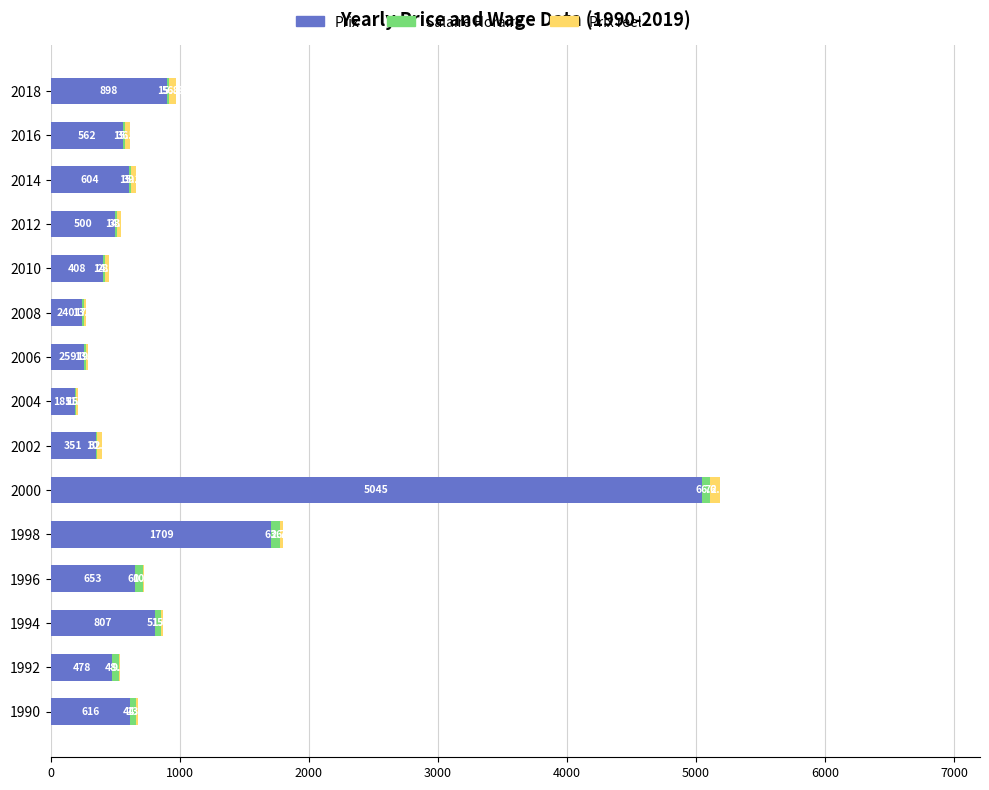

How many data points in Prix are above 562?

8